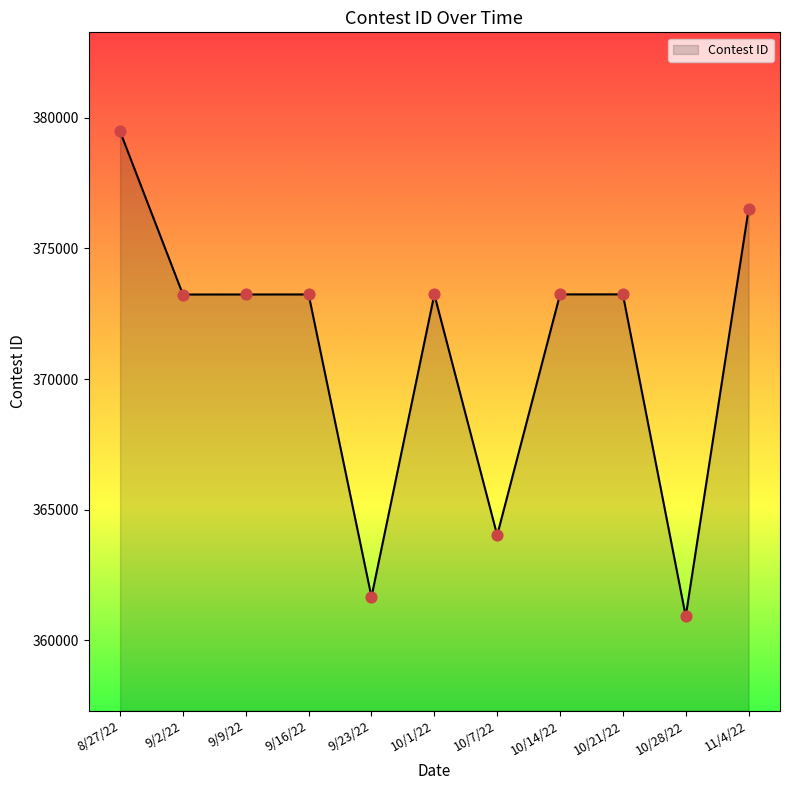

Approximately how many times larger is the value at 9/16/22 compared to 10/21/22?

1.0